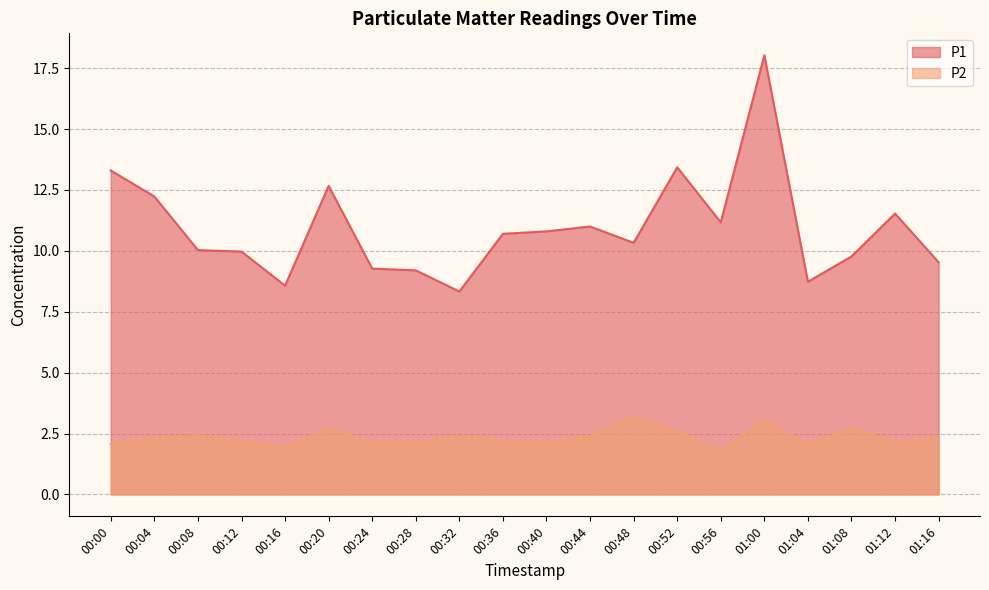

What is the average value of the P1 series?

10.9